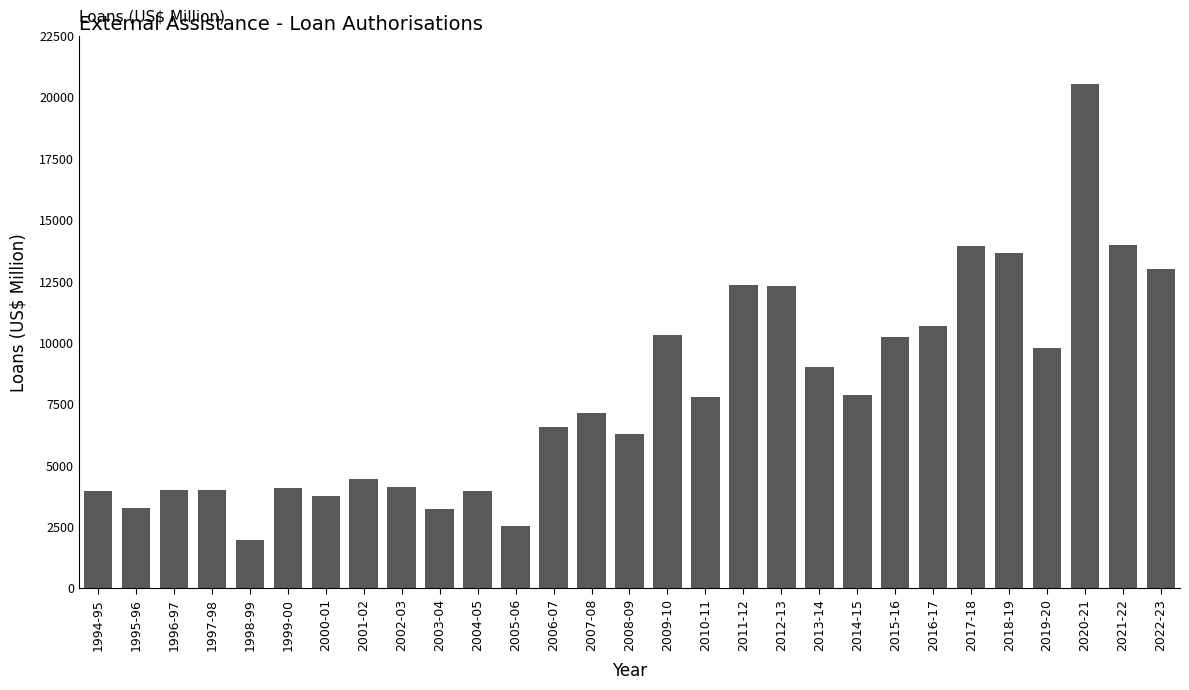

Is it true that the value at 2000-01 is 3769?

True